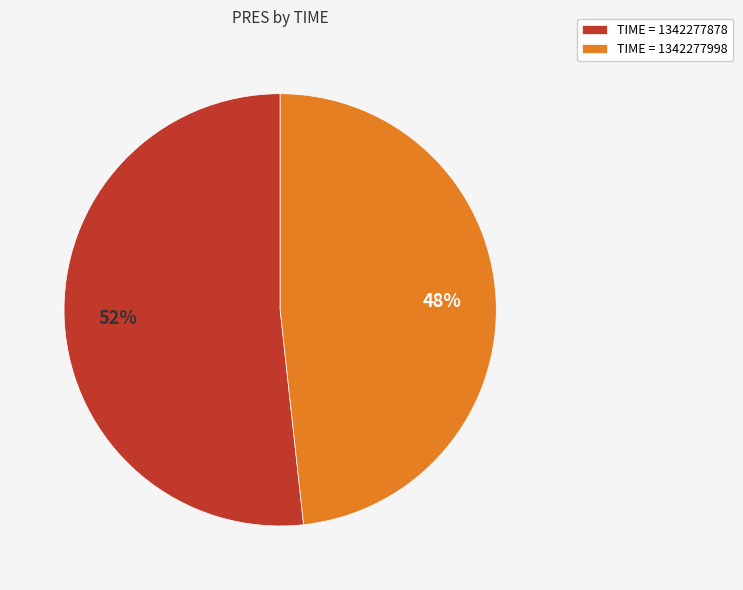

True or false: TIME = 1342277998 accounts for 33% of the total.

False